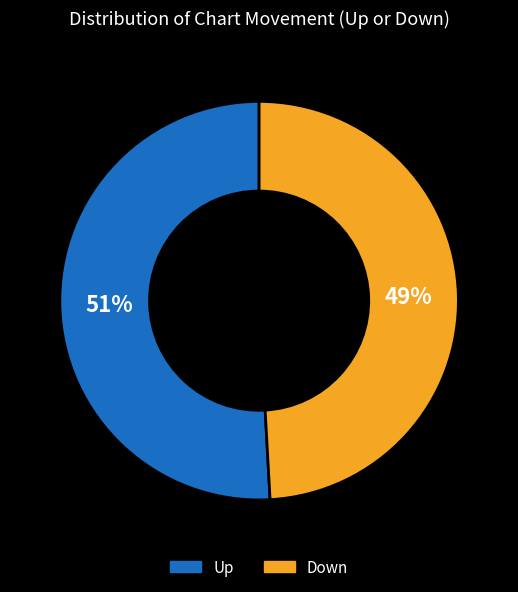

How many slices are in this pie chart?

2